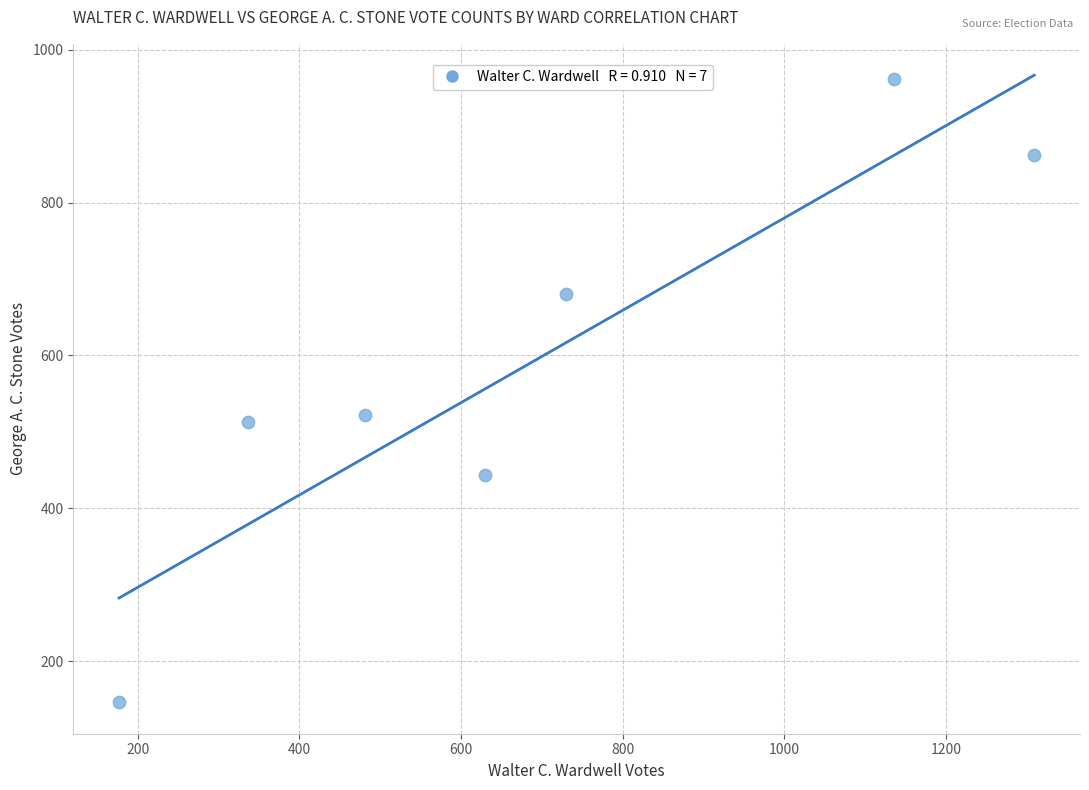

What is the average X value?

685